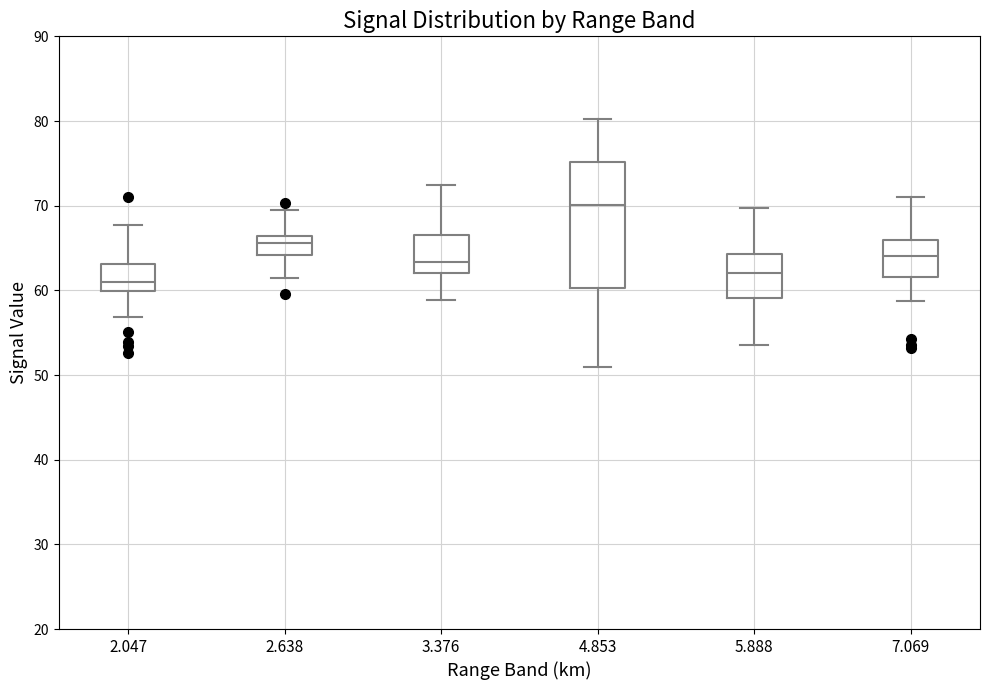

Reading left to right, transcribe this box plot: for each box, give where its median line is, the range the box spans, and where its two whiskers end, as read against the y-axis. The values are not printed on the chart, so give them approximately, as read against the axis.

2.047: median 61, box 60 to 63, whiskers 57 to 68
2.638: median 66 (just below the box's upper edge), box 64 to 66, whiskers 62 to 70
3.376: median 63, box 62 to 67, whiskers 59 to 72
4.853: median 70, box 60 to 75, whiskers 51 to 80
5.888: median 62, box 59 to 64, whiskers 54 to 70
7.069: median 64, box 62 to 66, whiskers 59 to 71